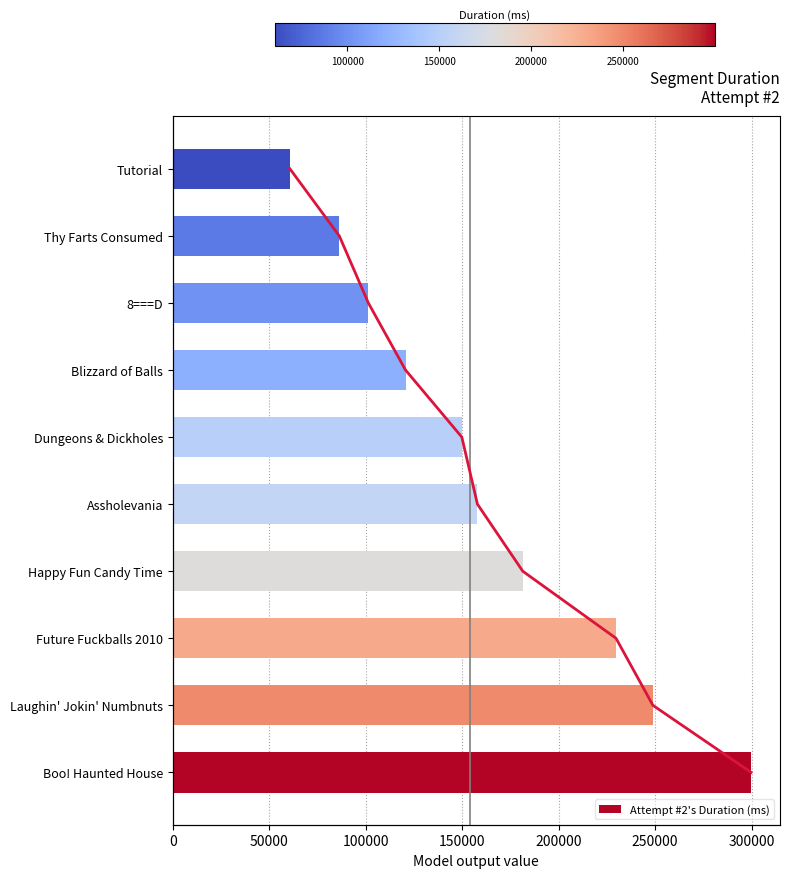

Reading left to right, what are all the values shown in this chart?

Attempt #2's Duration (ms): 299742	248868	229741	181412	157914	149824	120646	101381	86318	60737
Duration trend: 0	1	2	3	4	5	6	7	8	9